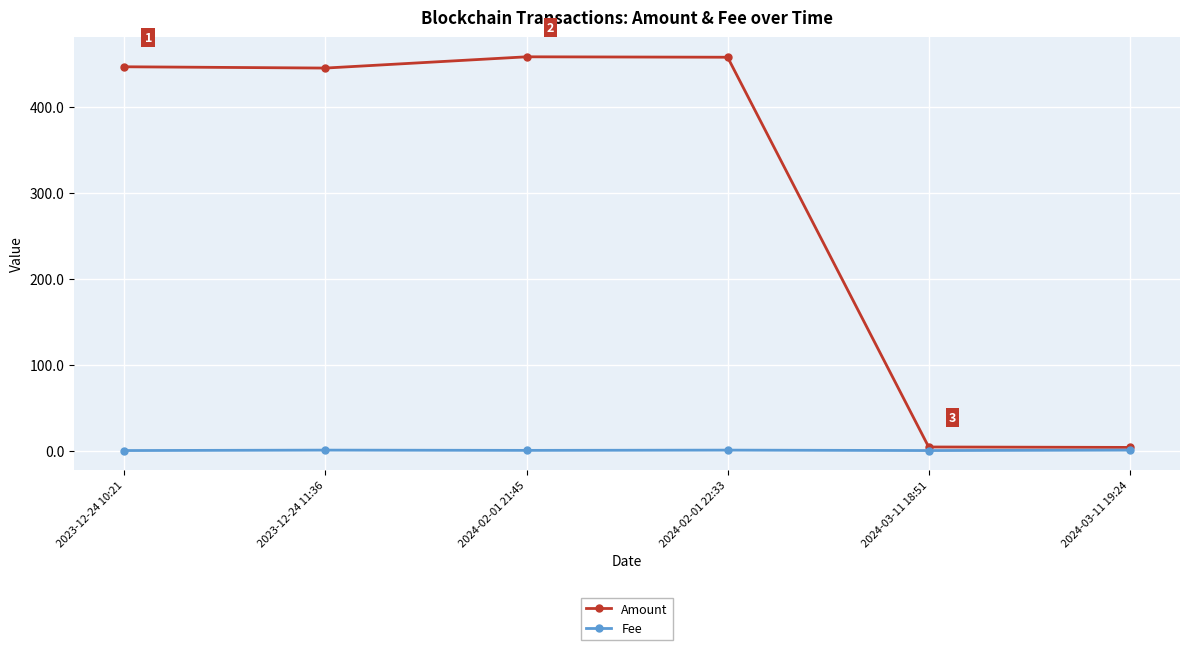

List the series in order of their overall mean, lowest first.

Fee, Amount